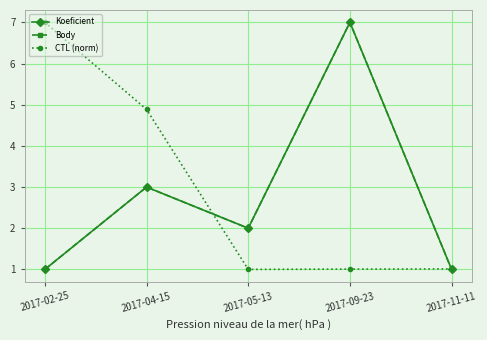

Does the chart have visible grid lines?

Yes